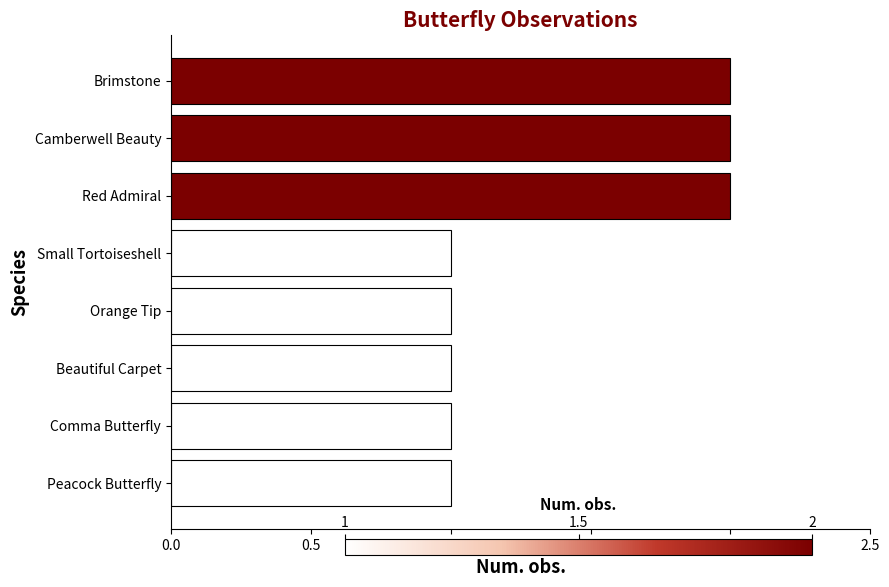

Reading top to bottom, extract all data points from this chart.

Brimstone=2	Camberwell Beauty=2	Red Admiral=2	Small Tortoiseshell=1	Orange Tip=1	Beautiful Carpet=1	Comma Butterfly=1	Peacock Butterfly=1